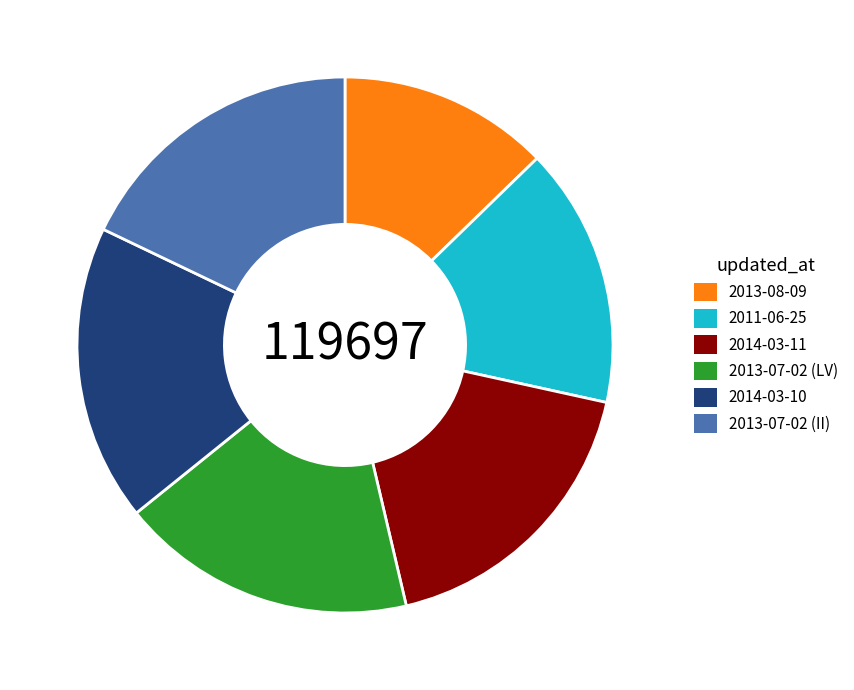

Does 2014-03-11 represent more than half of the total?

No